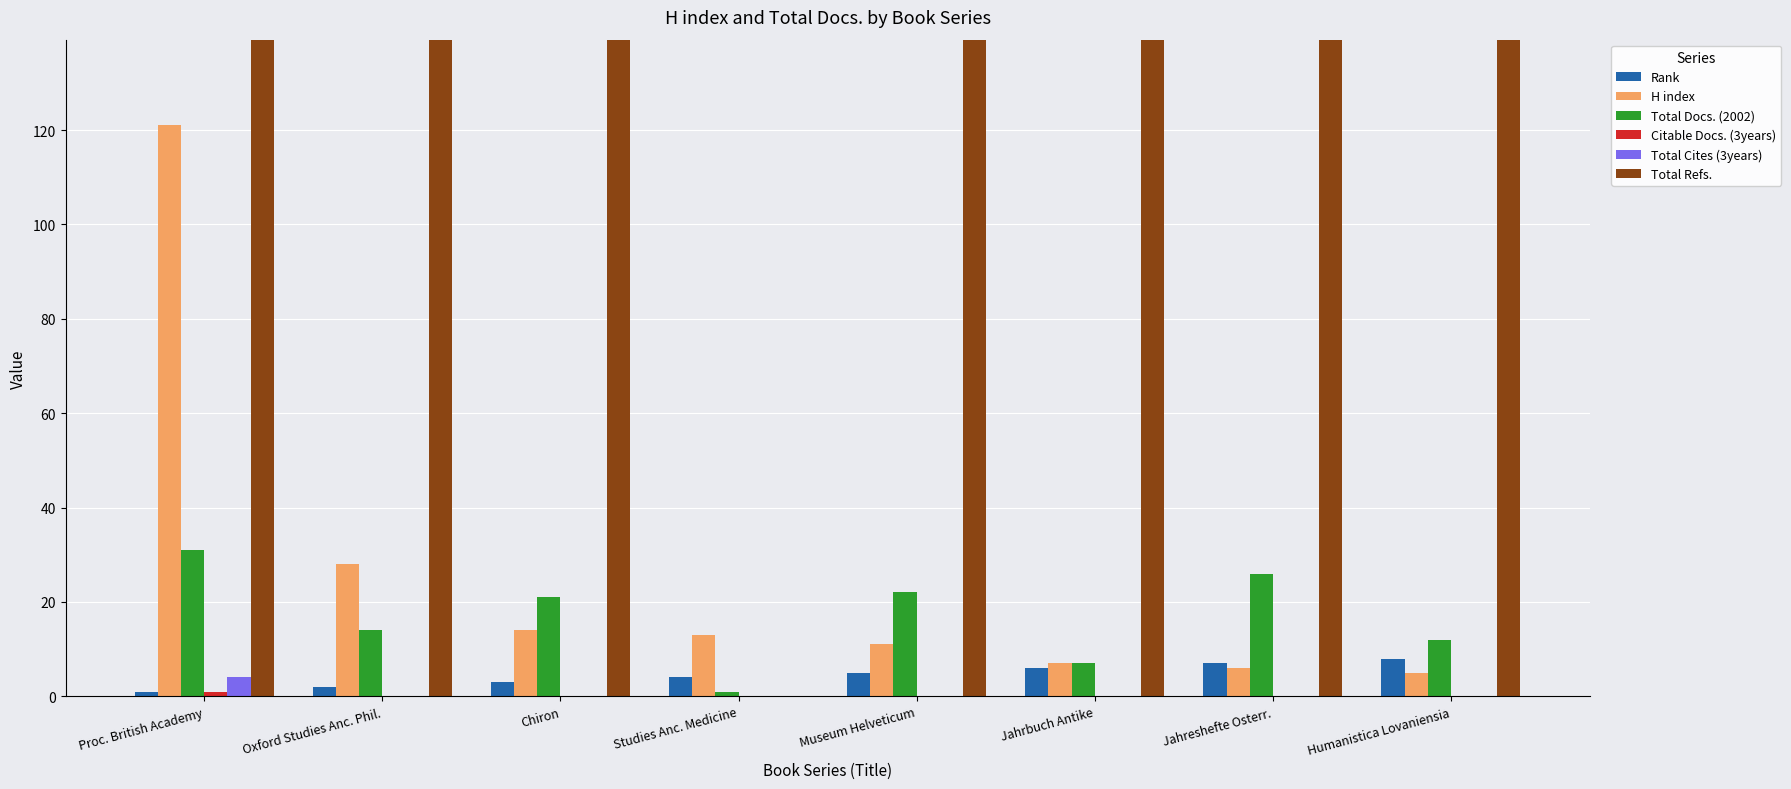

What is the label of the 1st bar from the left?

Proc. British Academy